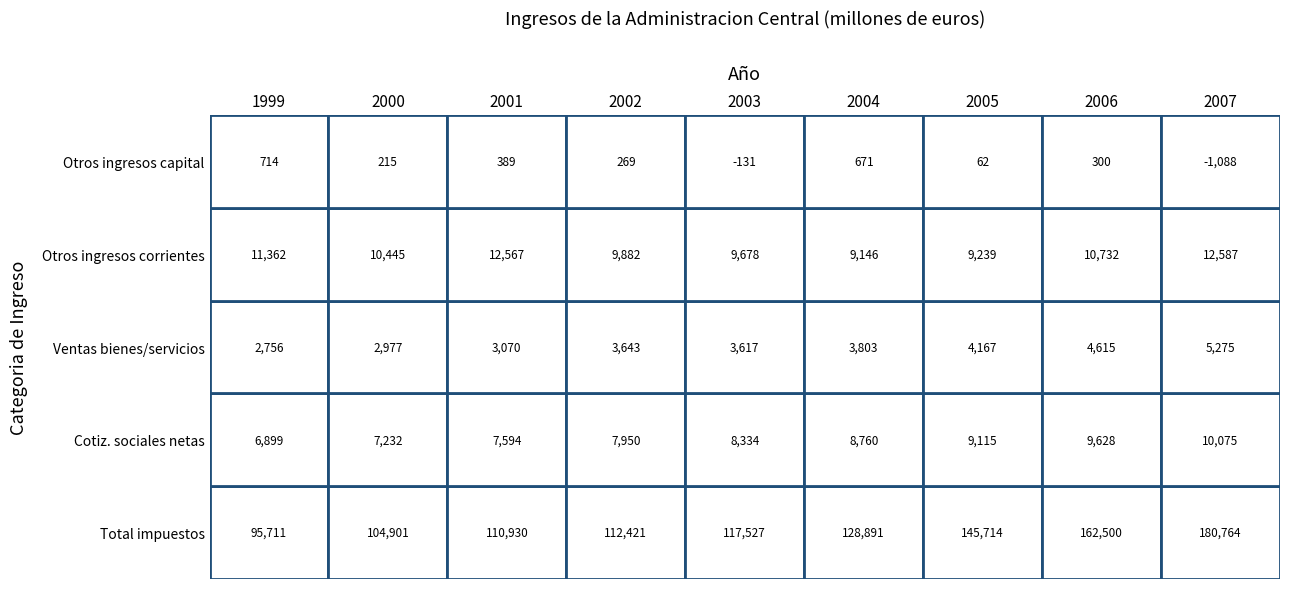

Which series has the largest total across all categories?

Total de impuestos